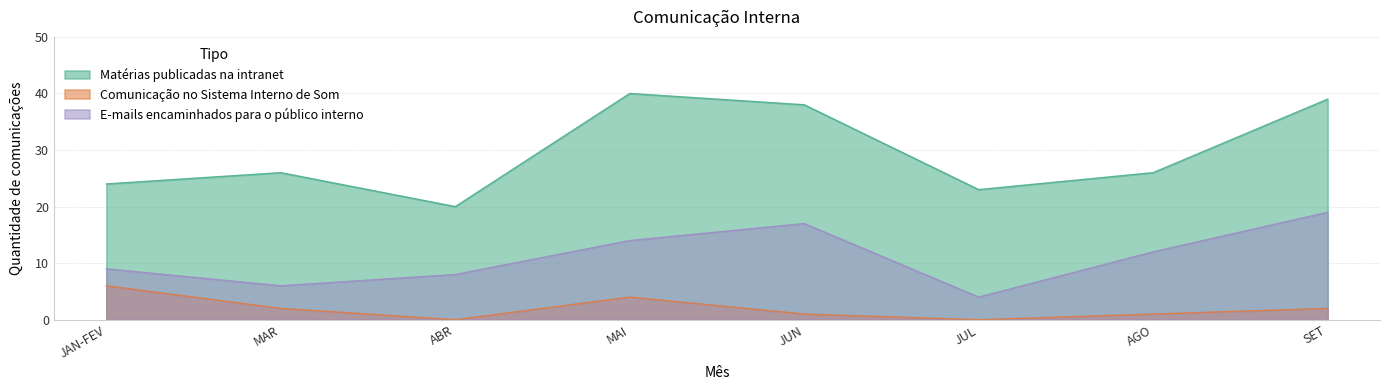

True or false: Matérias publicadas na intranet and Comunicação no Sistema Interno de Som cross at least once.

False